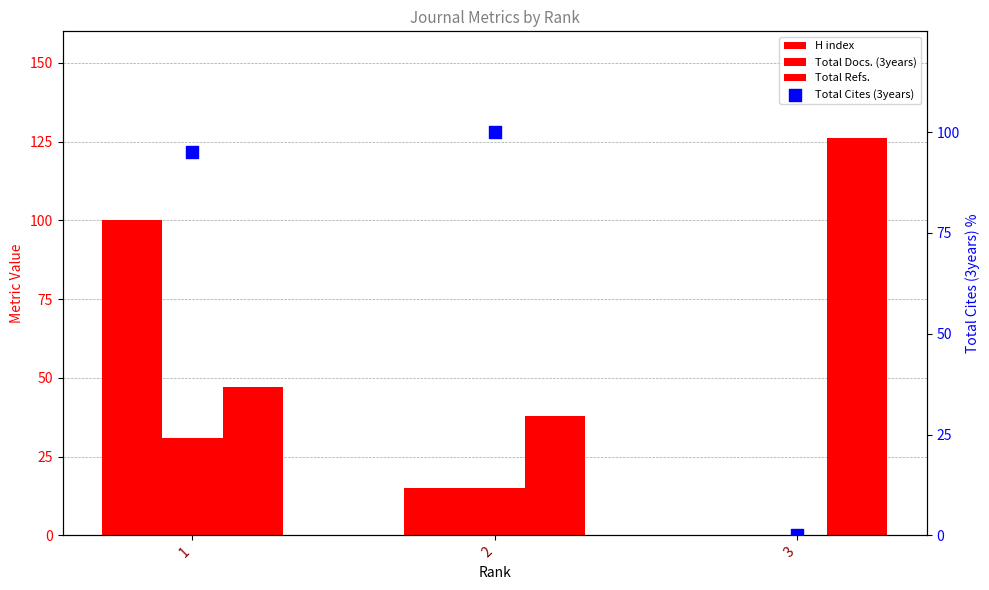

Which series has the largest total across all categories?

Total Refs.